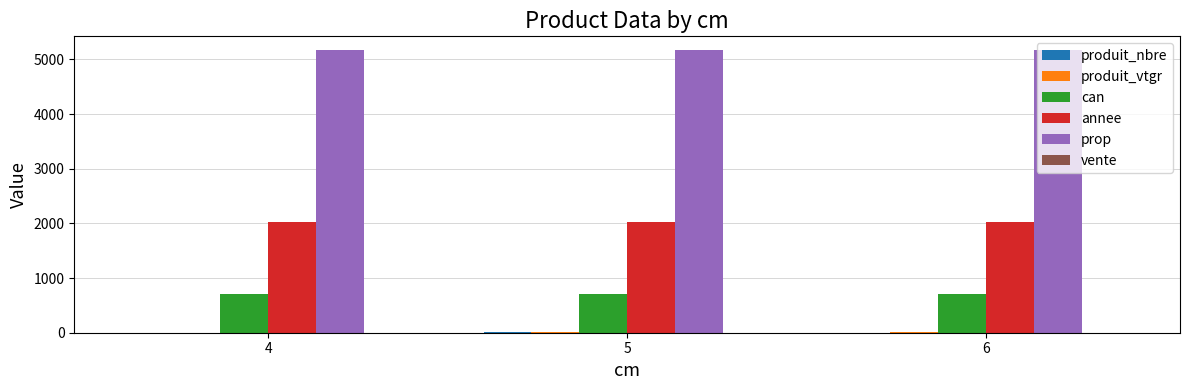

Which series has the largest total across all categories?

prop